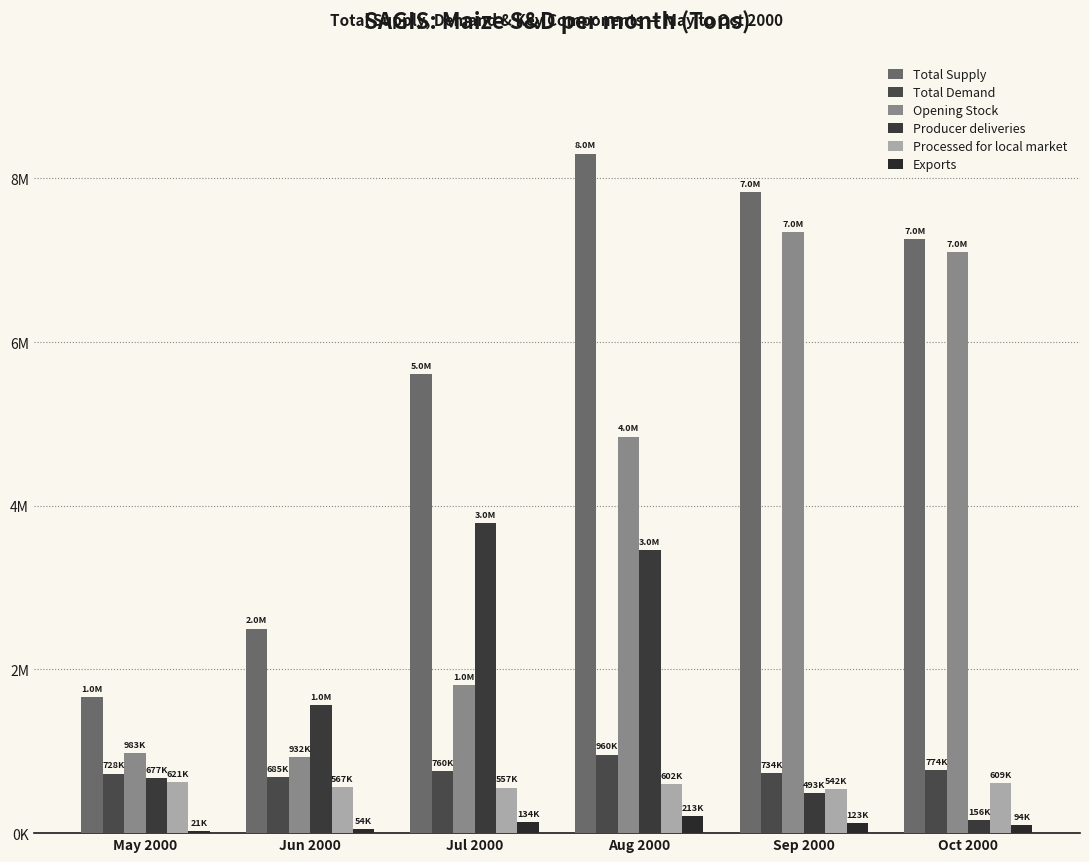

Are the bars grouped side by side (vs. stacked)?

Yes